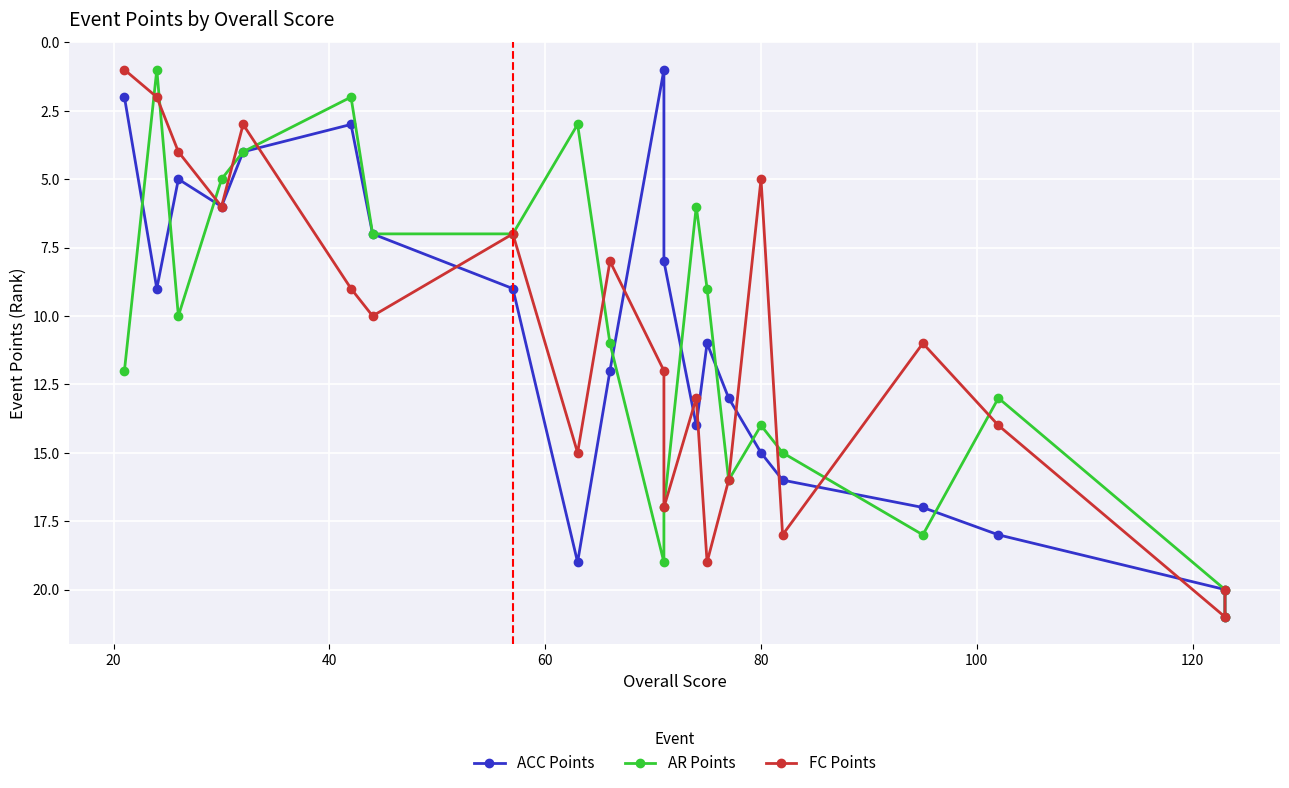

How many interior local peaks does the ACC Points series have?

4